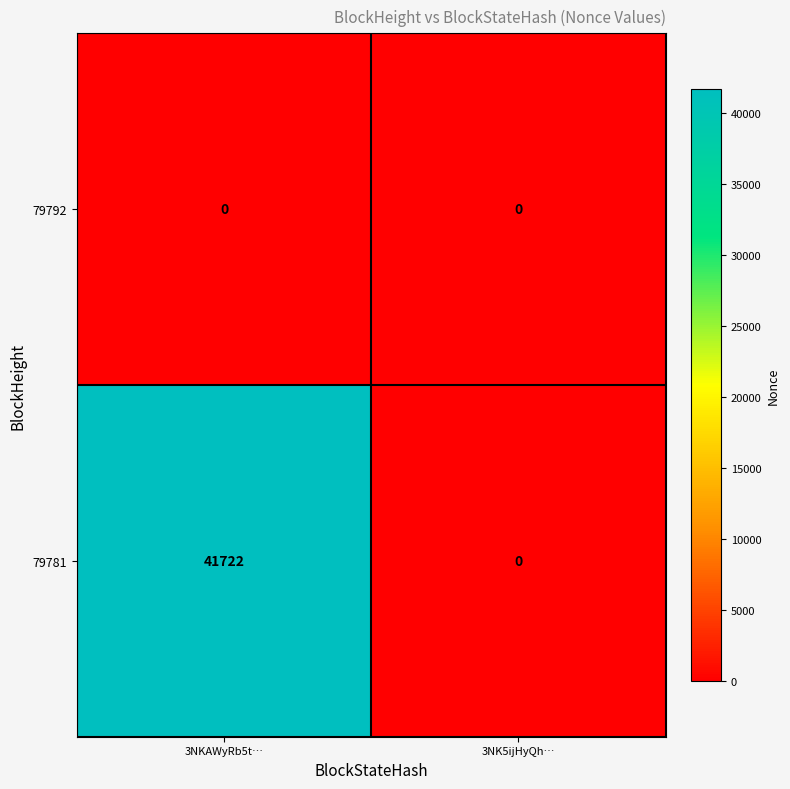

What is the approximate value of 79781 at 3NKAWyRb5t…?

41722